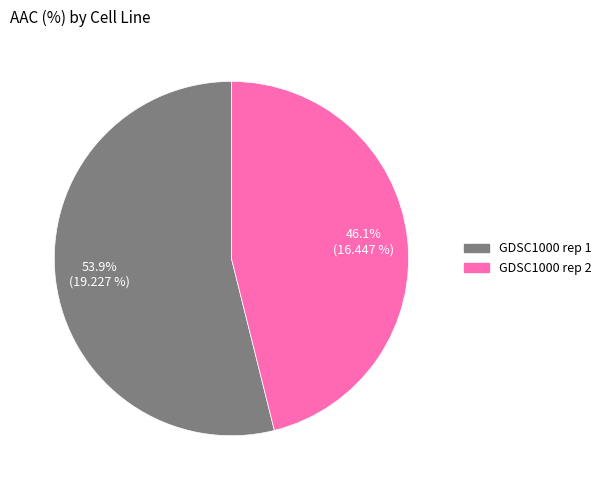

Count the number of slices in the pie.

2